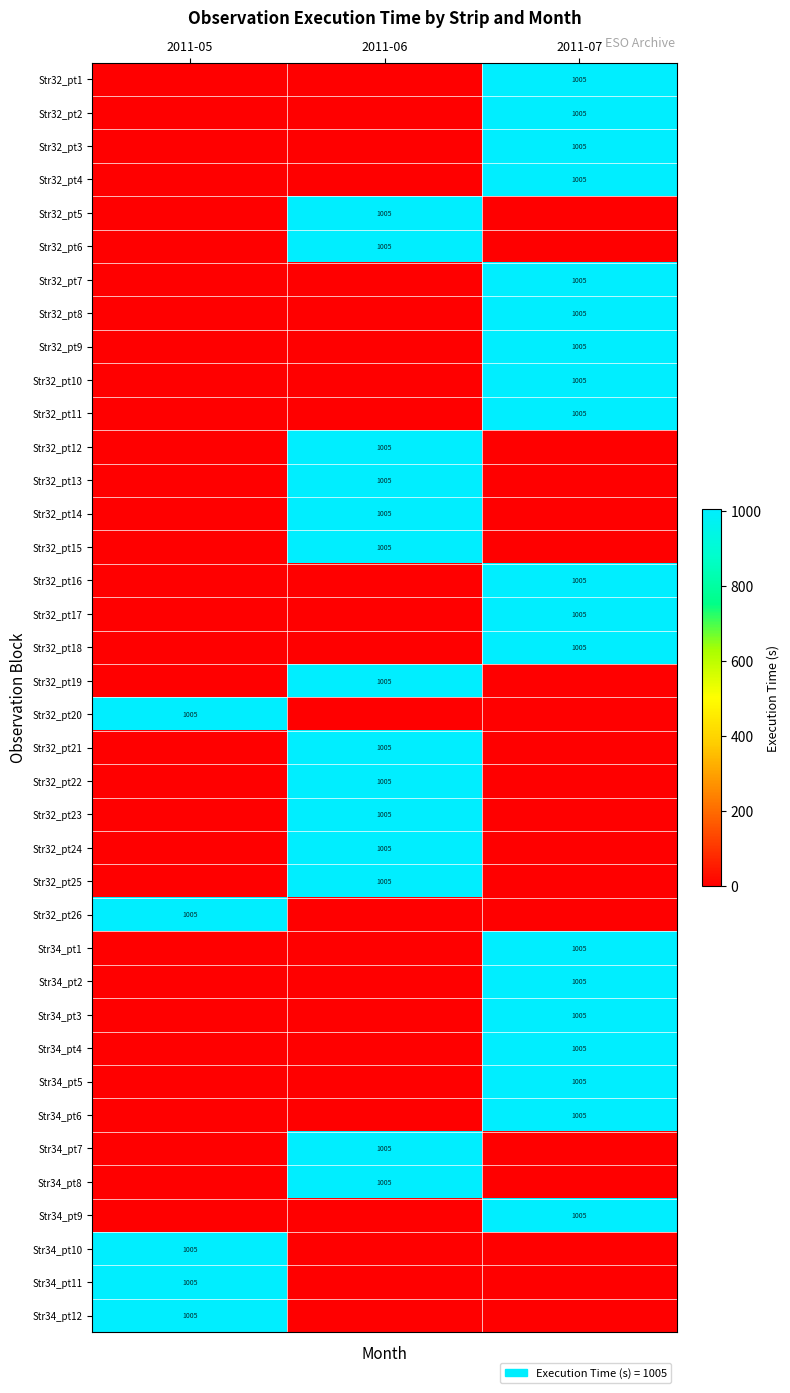

The value of Str32_pt1 at 2011-07 is 1005. True or false?

True